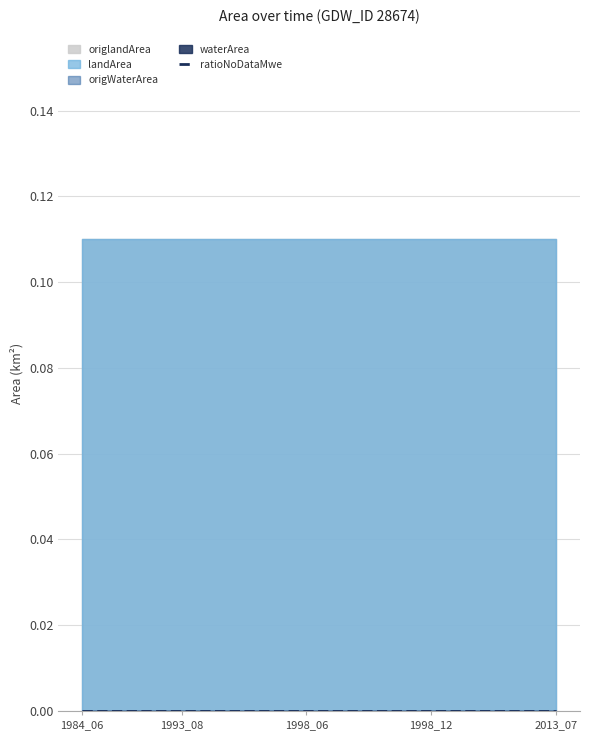

True or false: waterArea and origlandArea cross at least once.

False